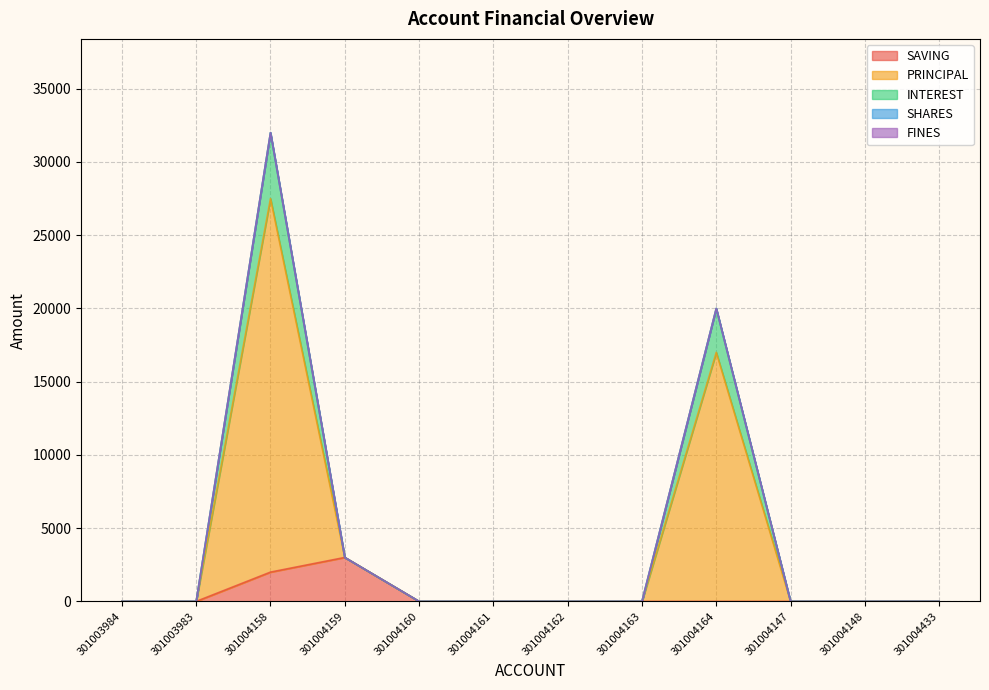

Where is the first local maximum for INTEREST?

301004158